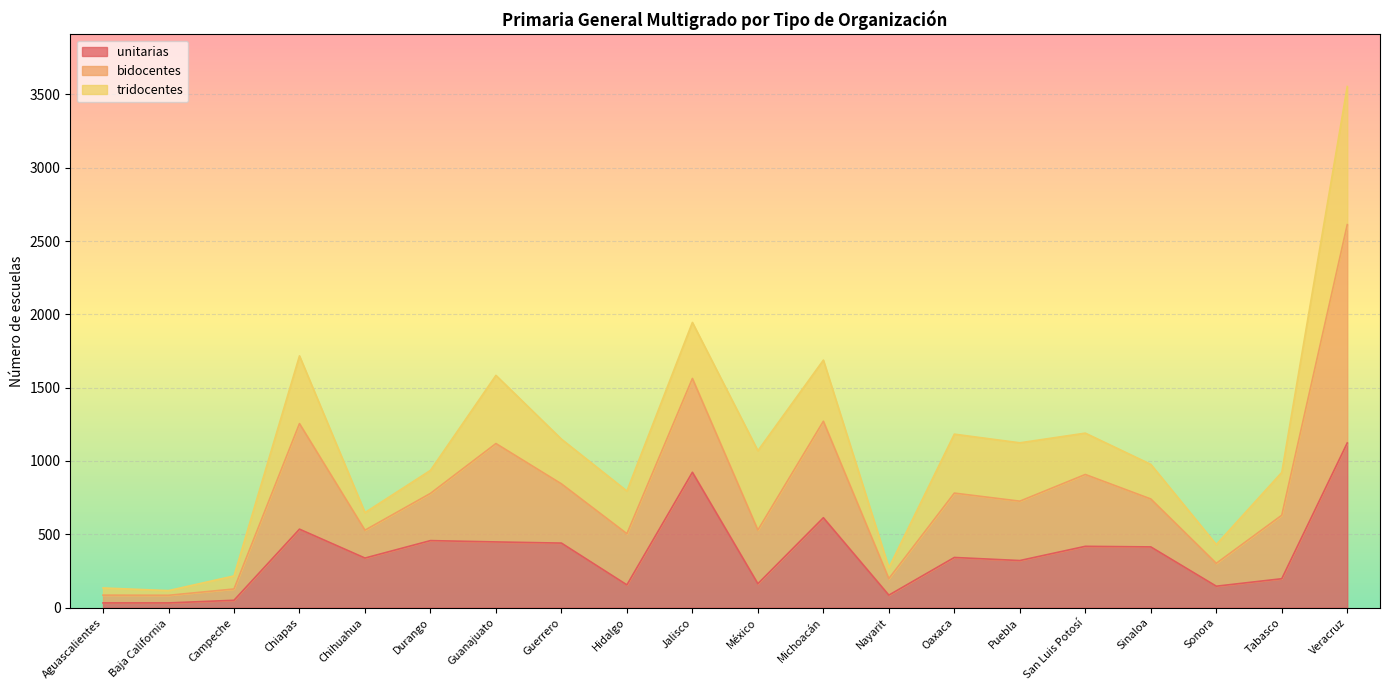

At which category is the sum across all series the highest?

Veracruz